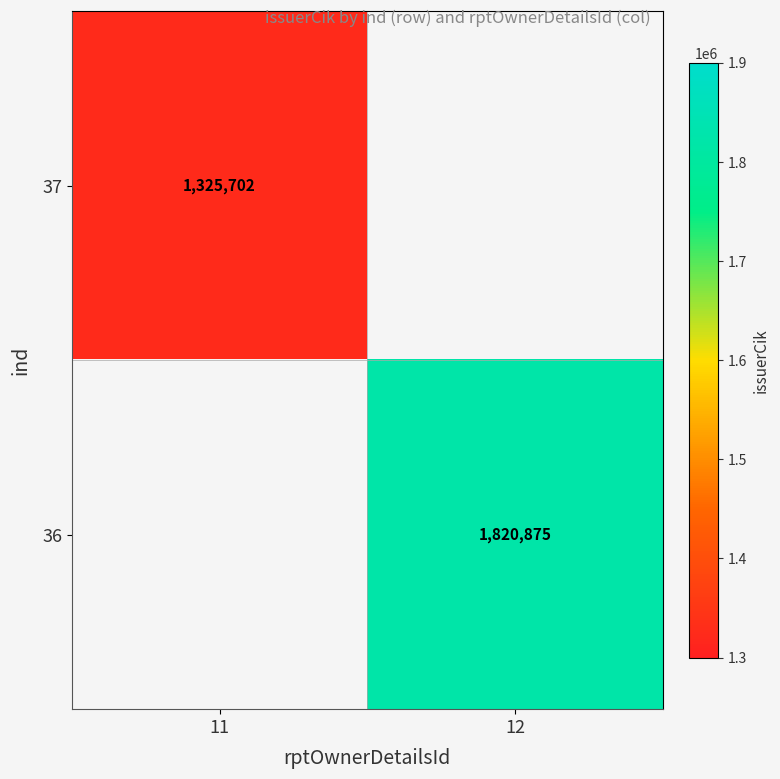

Is the value of 36 at 12 greater than the value of 37 at 11?

Yes